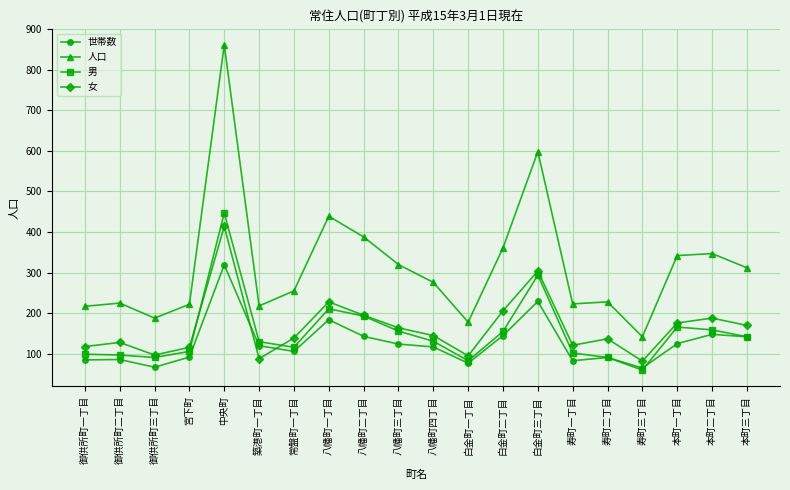

What position from the left is 本町一丁目?

18